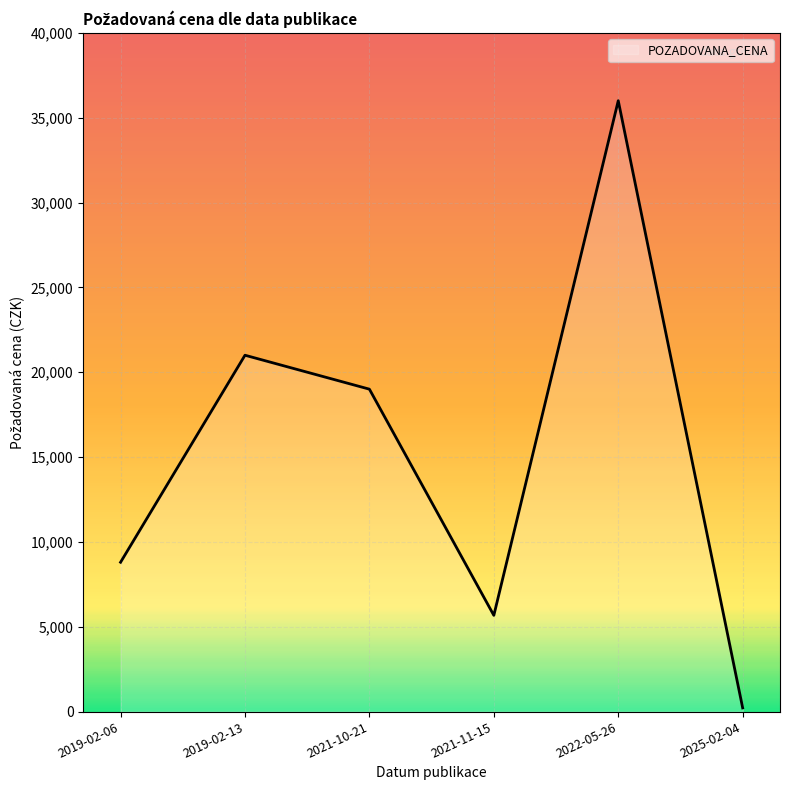

What is the ratio of the value at 2021-11-15 to the value at 2019-02-13?

0.3